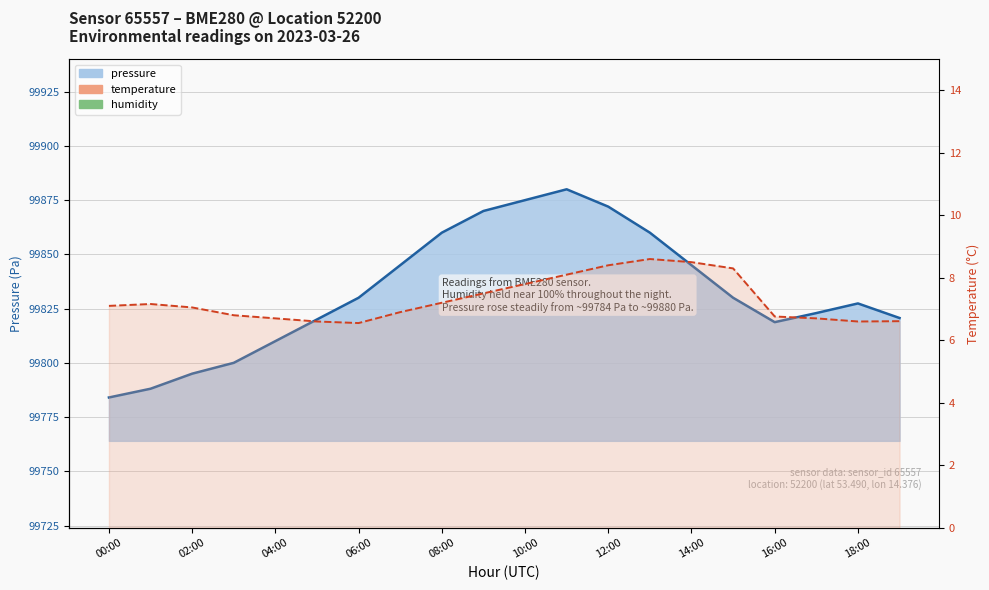

What is the minimum value shown in the chart?

6.5